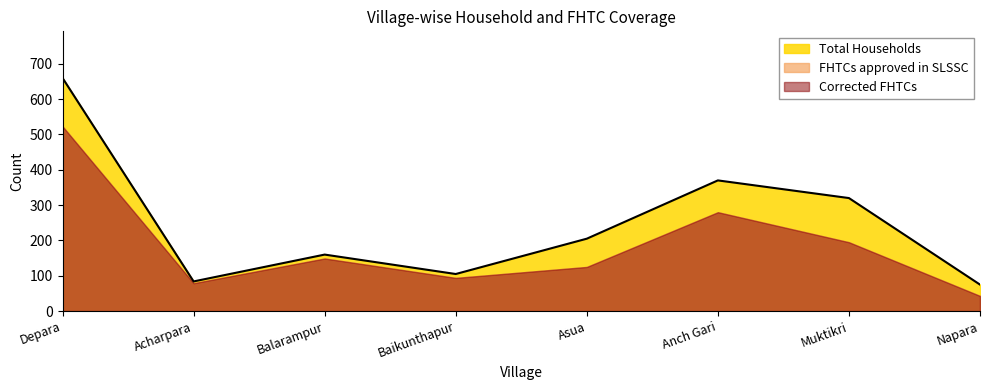

Where is Total Households nearest to the value 367?

Anch Gari